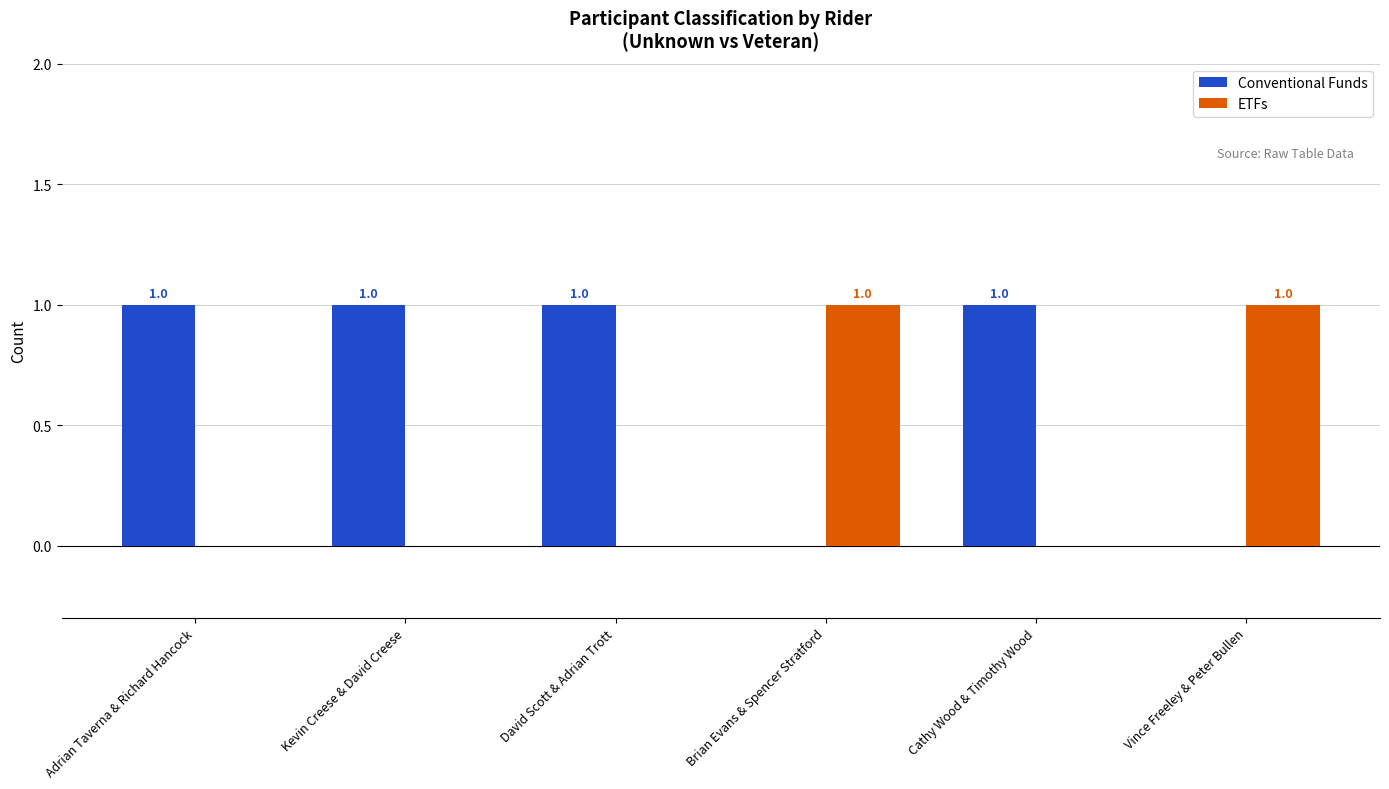

Which series has the largest total across all categories?

Conventional Funds